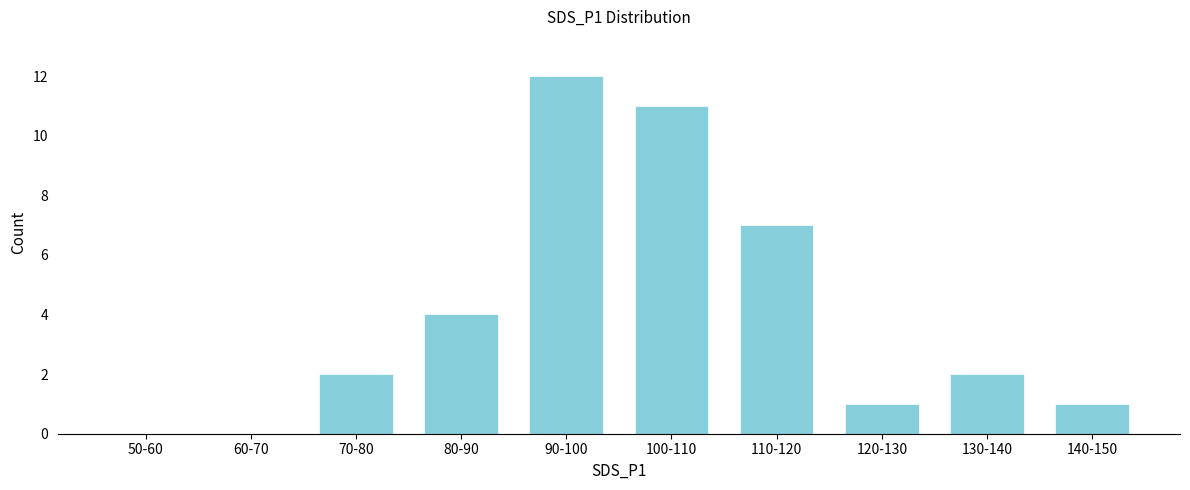

Reading right to left, extract all data points from this chart.

140-150=1	130-140=2	120-130=1	110-120=7	100-110=11	90-100=12	80-90=4	70-80=2	60-70=0	50-60=0